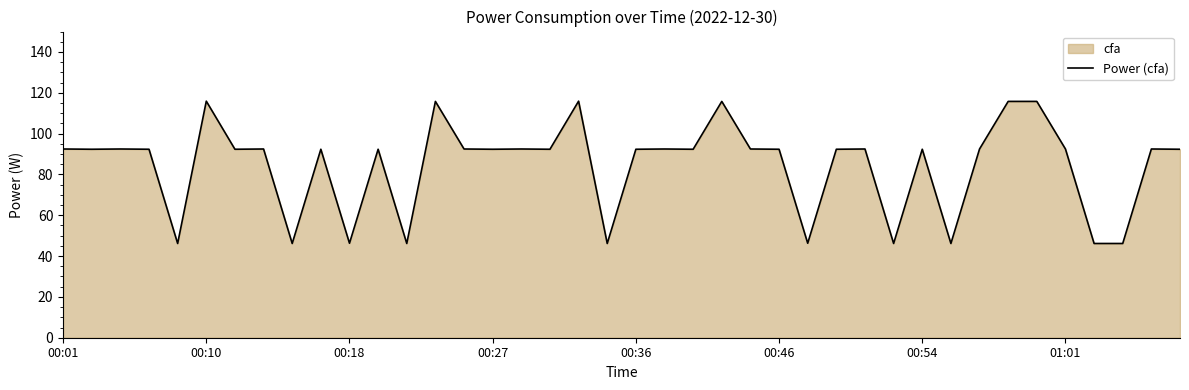

Is it true that the value at 00:27 is 18.7?

False